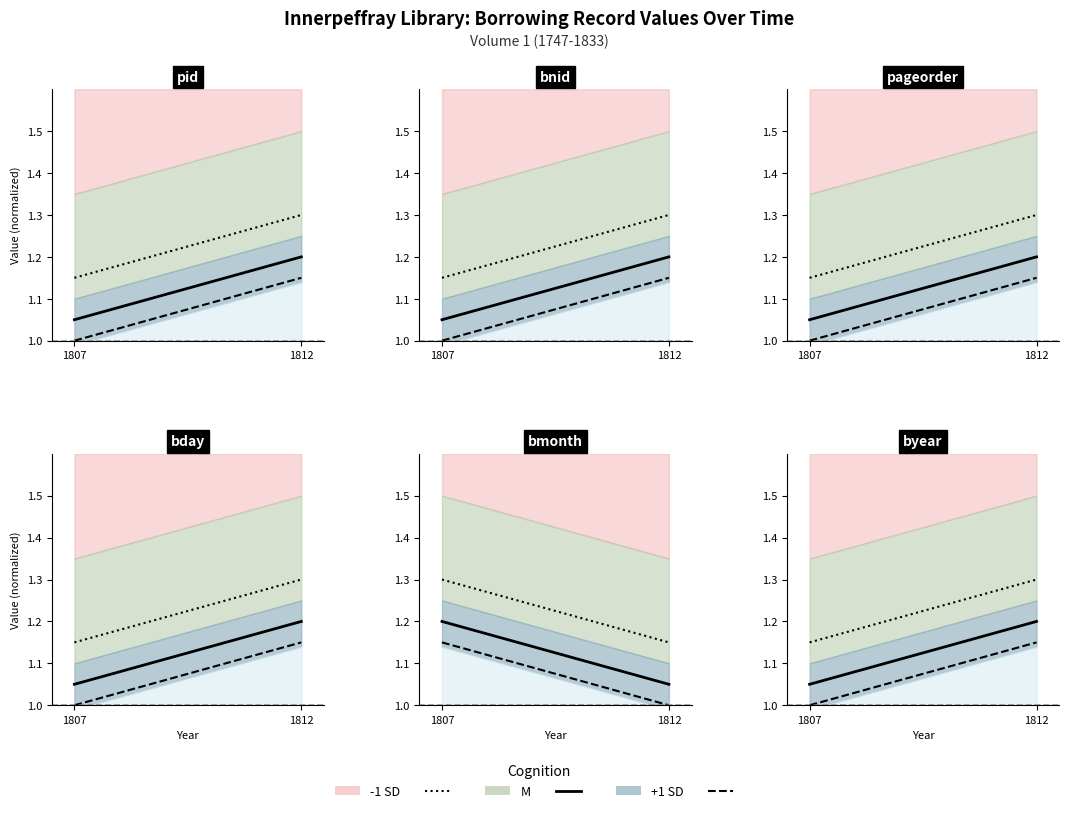

At which category is the sum across all series the highest?

1812